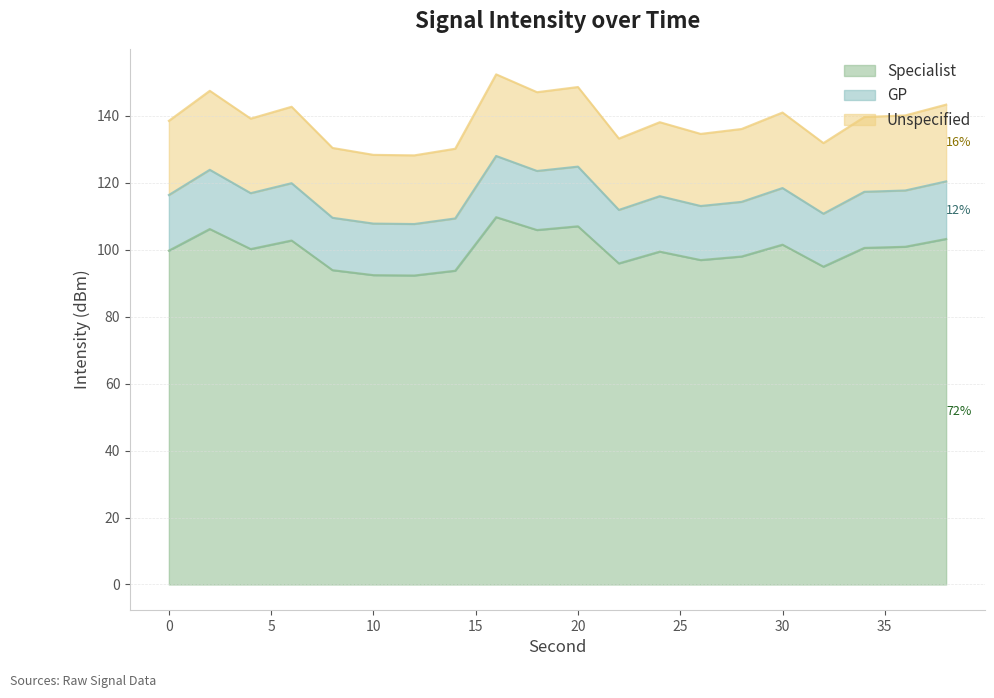

What is the lowest value of the Specialist series?

92.3